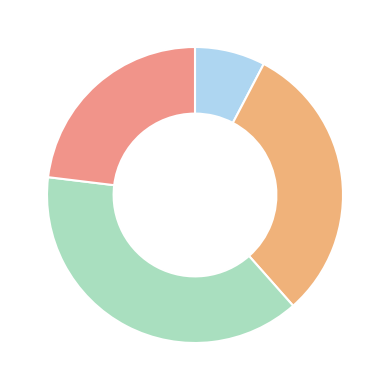

Is there any slice that represents more than half of the pie?

No